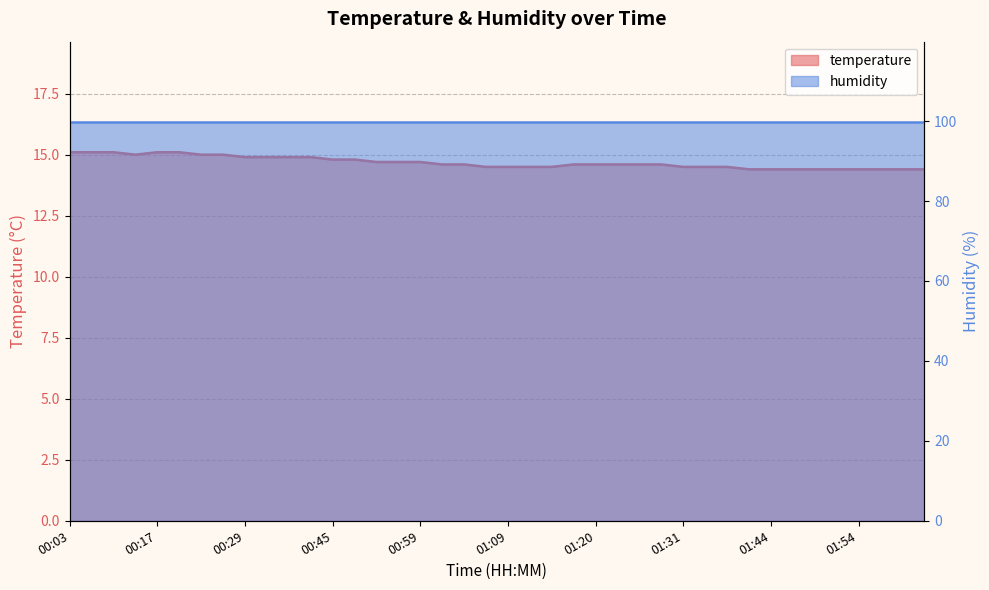

What is the sum of the values at 01:41 and 00:32?

29.3